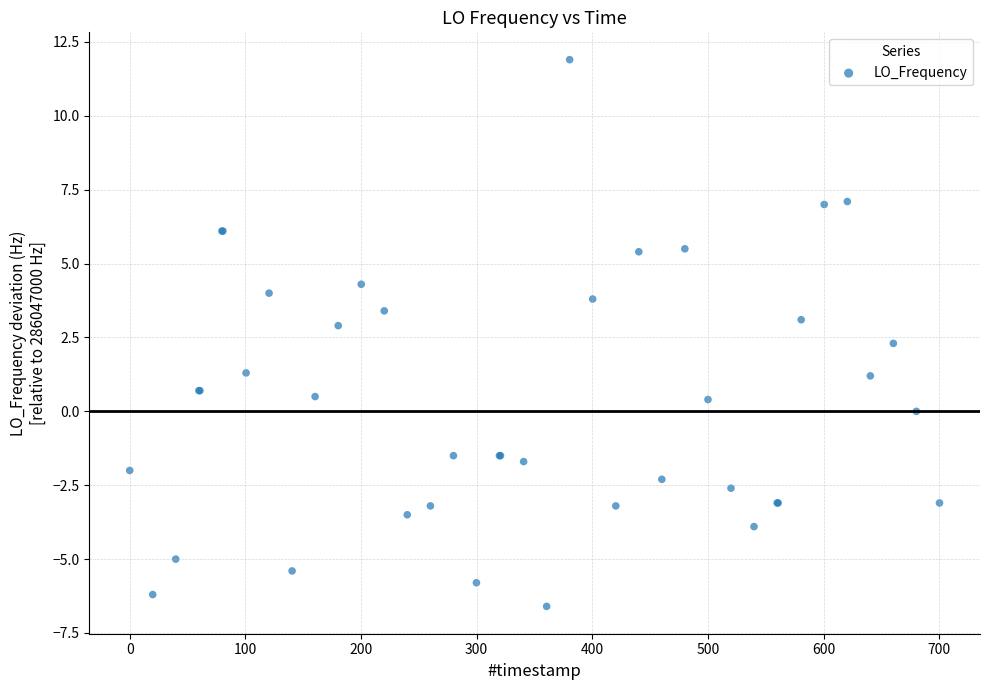

What Y value in the scatter plot is closest to 2?

2.3